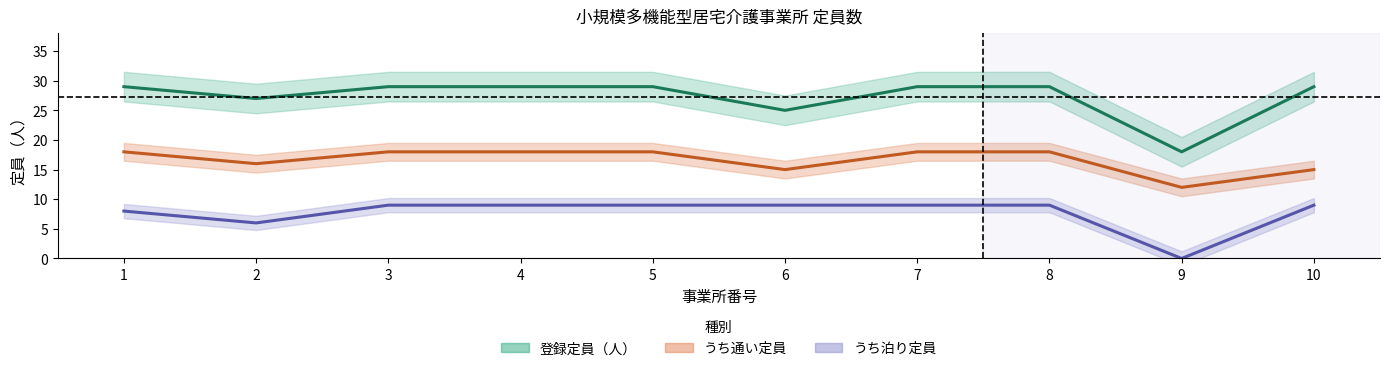

Reading left to right, what are all the values shown in this chart?

登録定員（人）: 1=29	2=27	3=29	4=29	5=29	6=25	7=29	8=29	9=18	10=29
うち通い定員: 1=18	2=16	3=18	4=18	5=18	6=15	7=18	8=18	9=12	10=15
うち泊り定員: 1=8	2=6	3=9	4=9	5=9	6=9	7=9	8=9	9=0	10=9